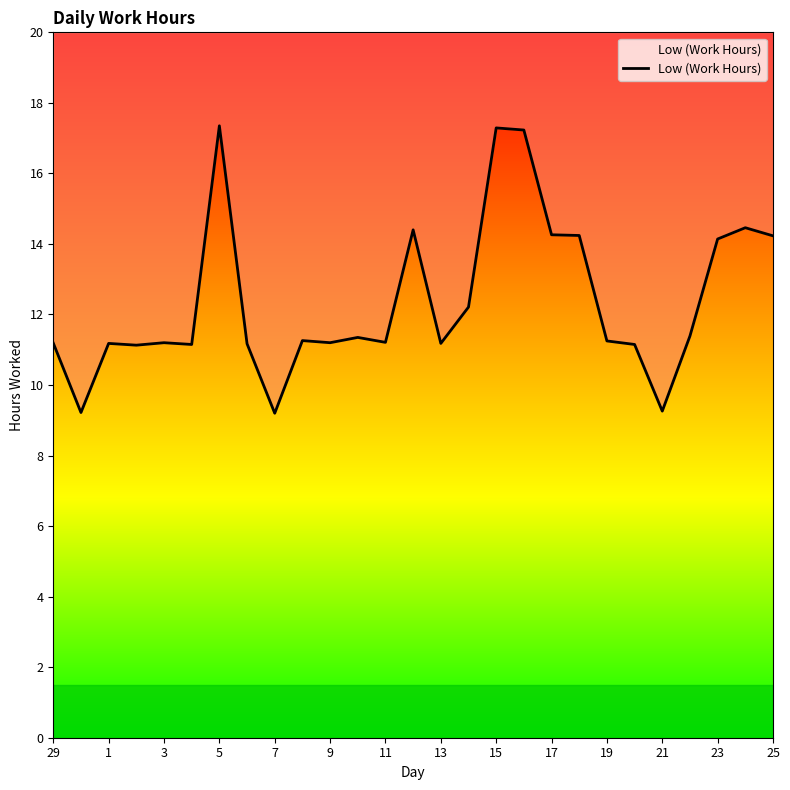

How many interior local valleys (lower than both neighbors) does the data have?

8